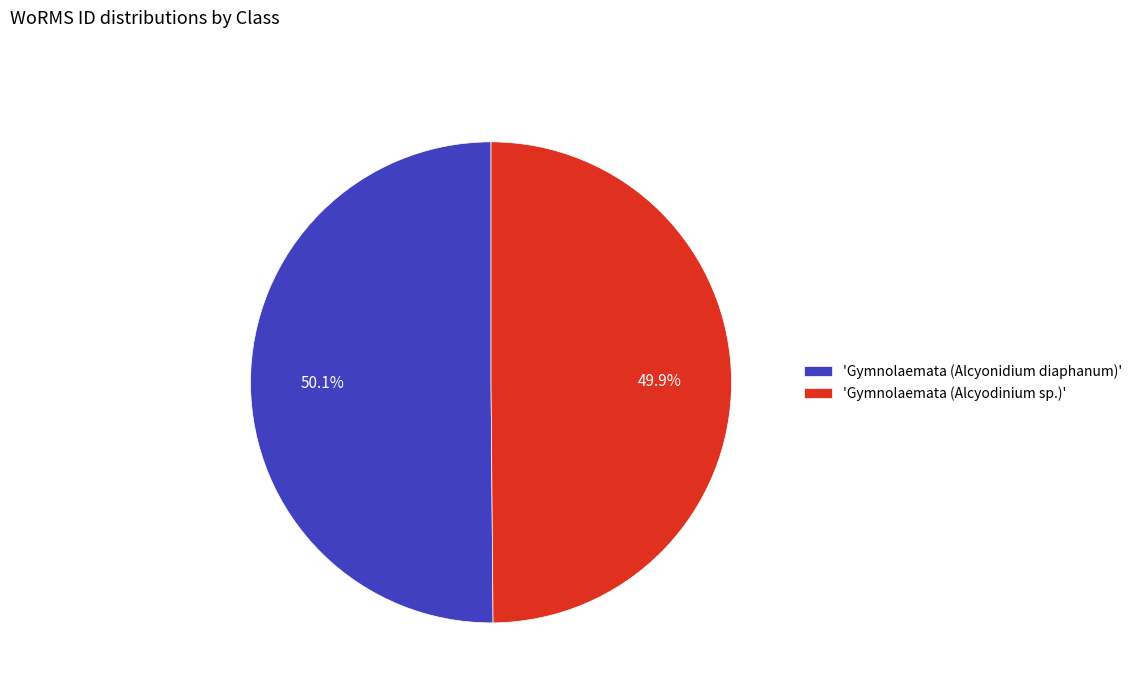

Count the number of slices in the pie.

2